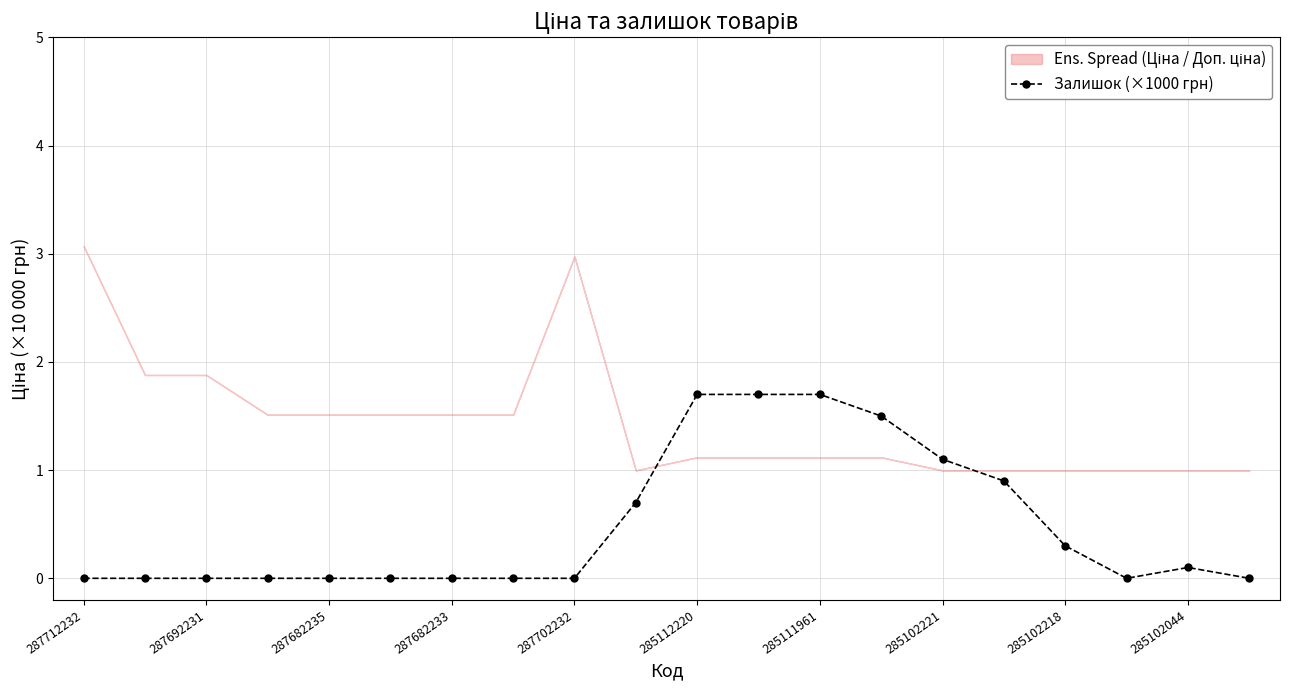

What is the value of the 17th point from the left?

0.3